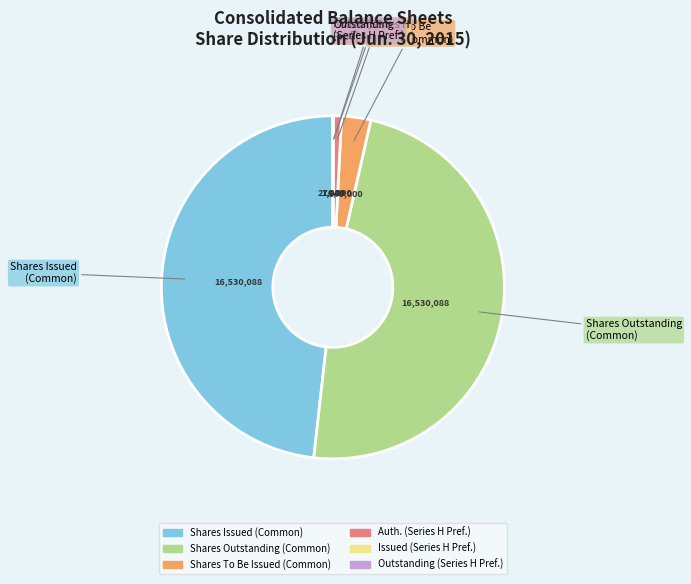

Is there a majority slice in this chart?

No